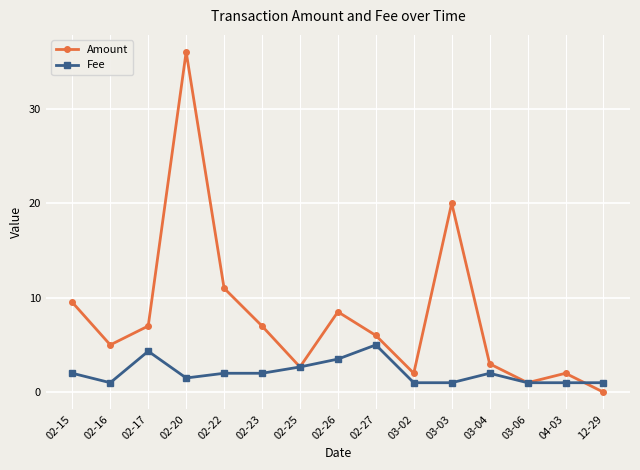

What value does the Amount series have at 03-06?

1.0